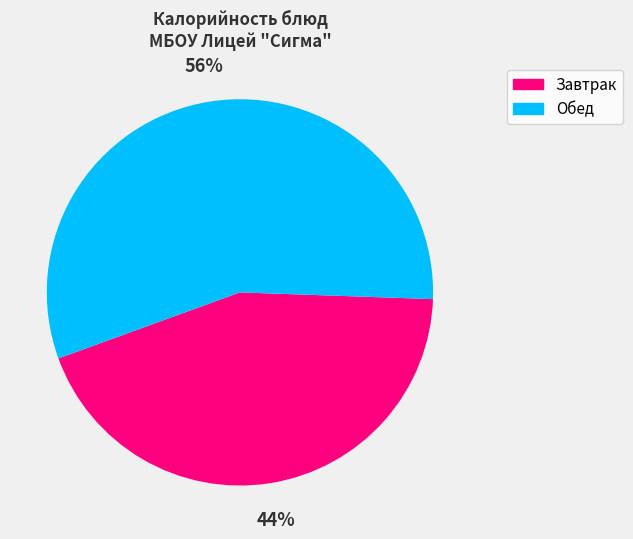

Combined, do Обед and Завтрак account for over 50%?

Yes